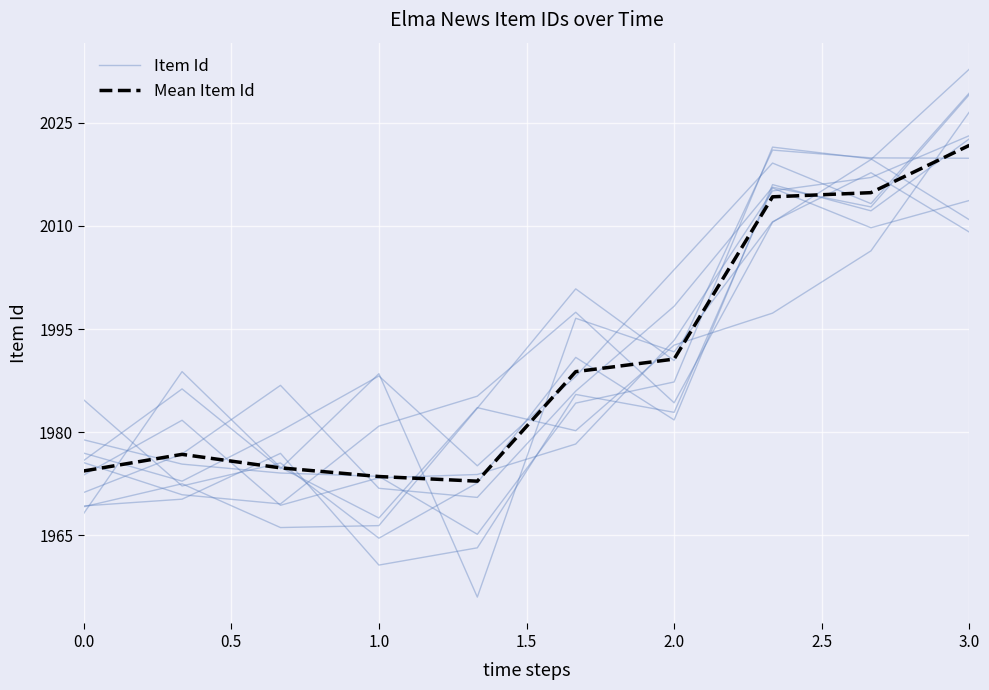

True or false: Mean Item Id has more than 1 points higher than both neighbors.

False